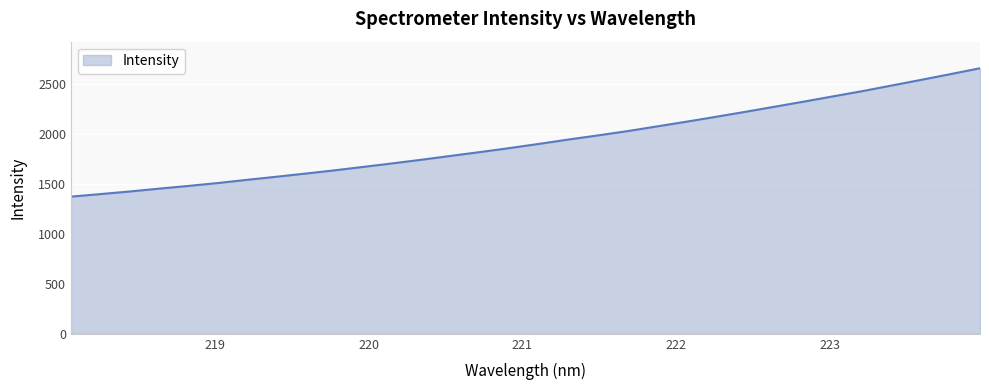

Does the chart have visible grid lines?

Yes